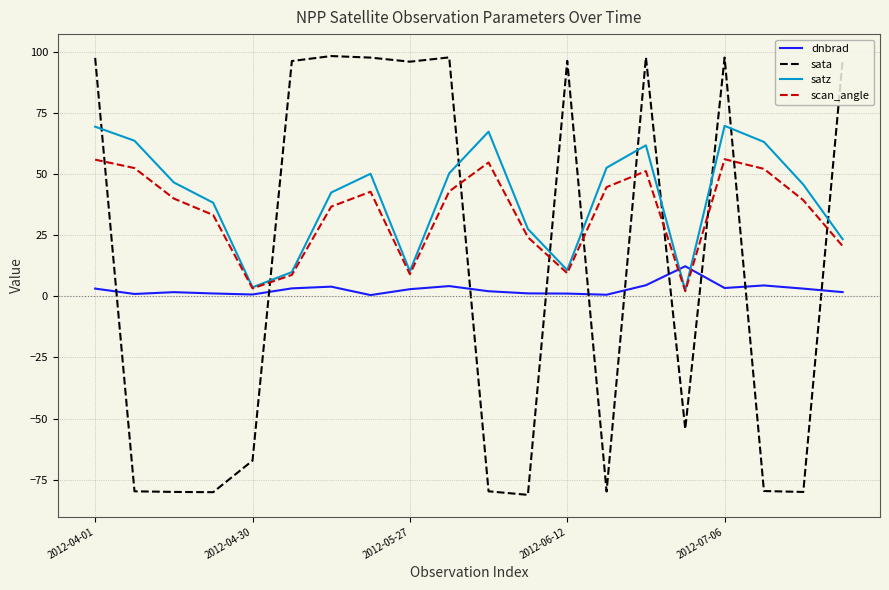

What is the maximum value shown in the chart?

98.4